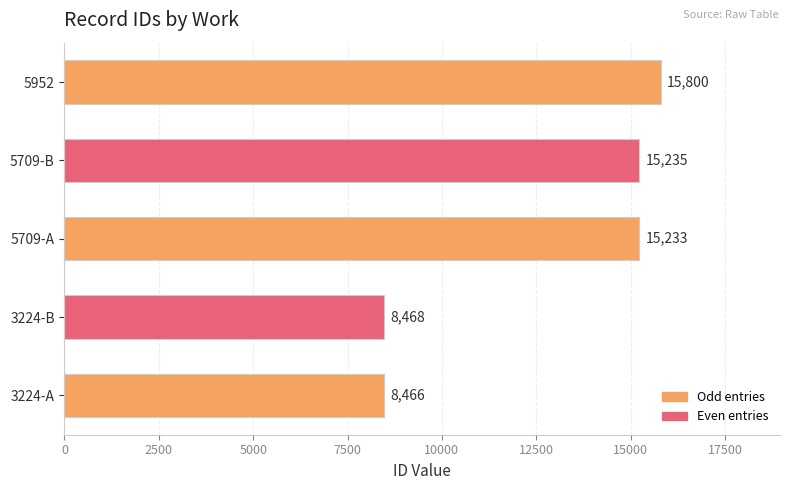

Does the chart contain any negative values?

No